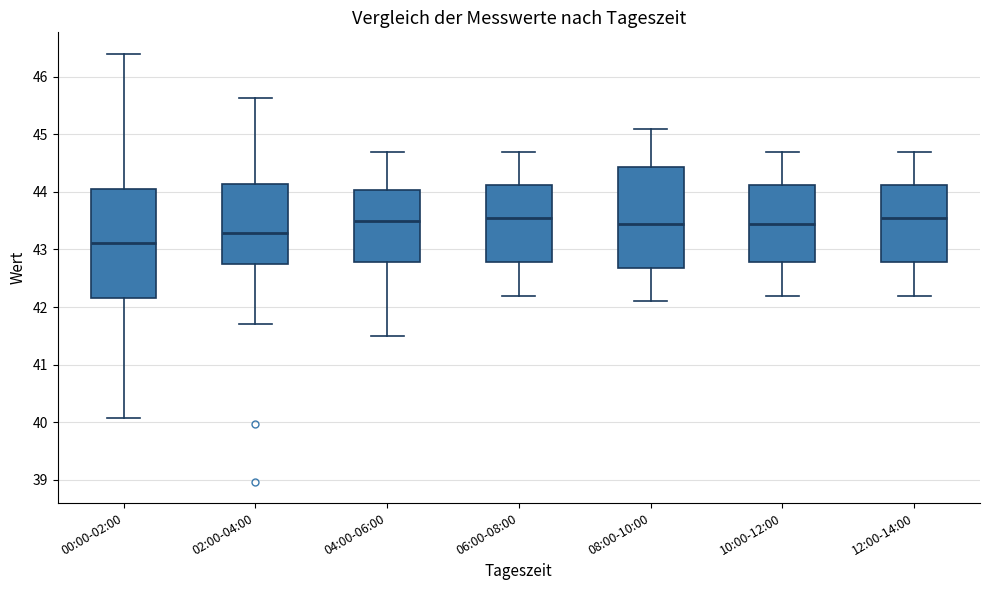

Which box is the tallest, from its lower edge to its upper edge?

00:00-02:00